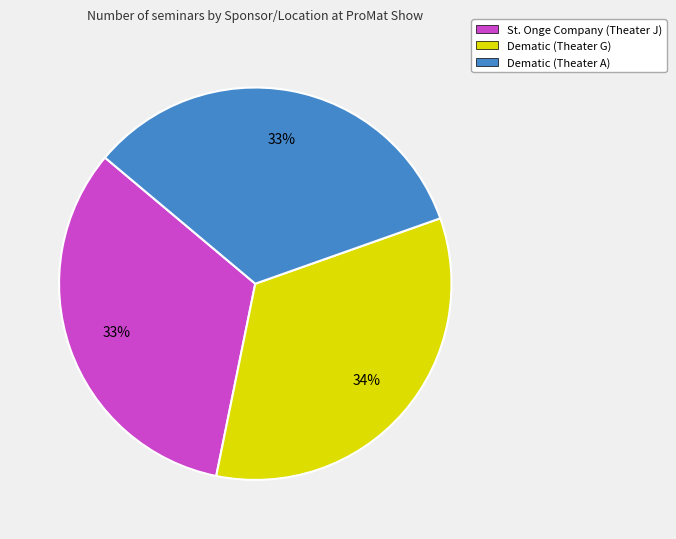

Does any single category account for the majority?

No